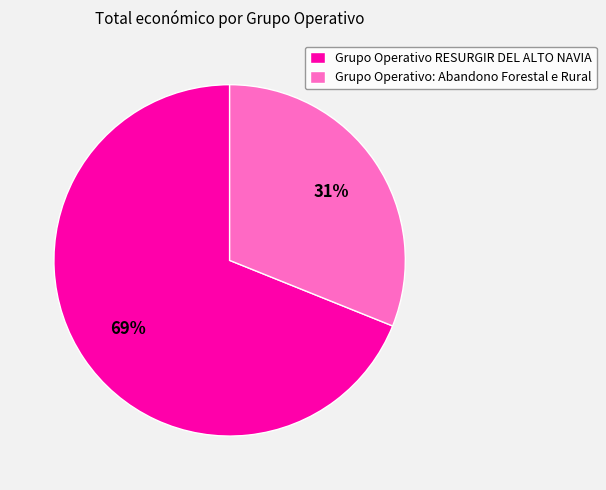

How many slices are in this pie chart?

2